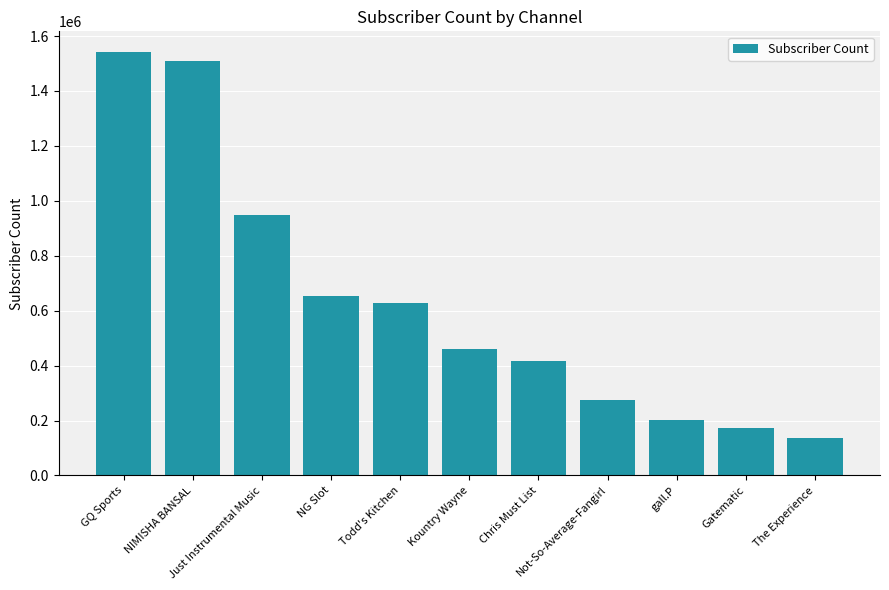

How many categories are shown in the chart?

11